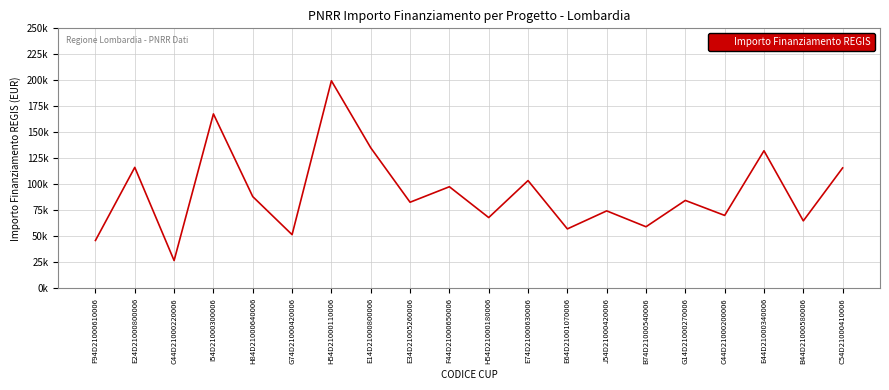

Reading right to left, list all the values displayed in this chart.

C54D21000410006=115789.8	B44D21000580006=64886.6	E44D21000340006=132279.7	C44D21000200006=70120.9	G14D21000270006=84538.8	B74D21000540006=59229.0	J54D21000420006=74486.0	E64D21001070006=57160.7	E74D21000630006=103619.9	H54D21000180006=68057.8	F44D21000650006=97694.9	E34D21005260006=82798.6	E14D21000800006=135157.2	H54D21000110006=199567.7	G74D21000420006=51620.1	H84D21000640006=88213.8	I54D21000300006=167724.8	C44D21000220006=26730.0	E24D21000800006=116324.6	F94D21000610006=46044.5